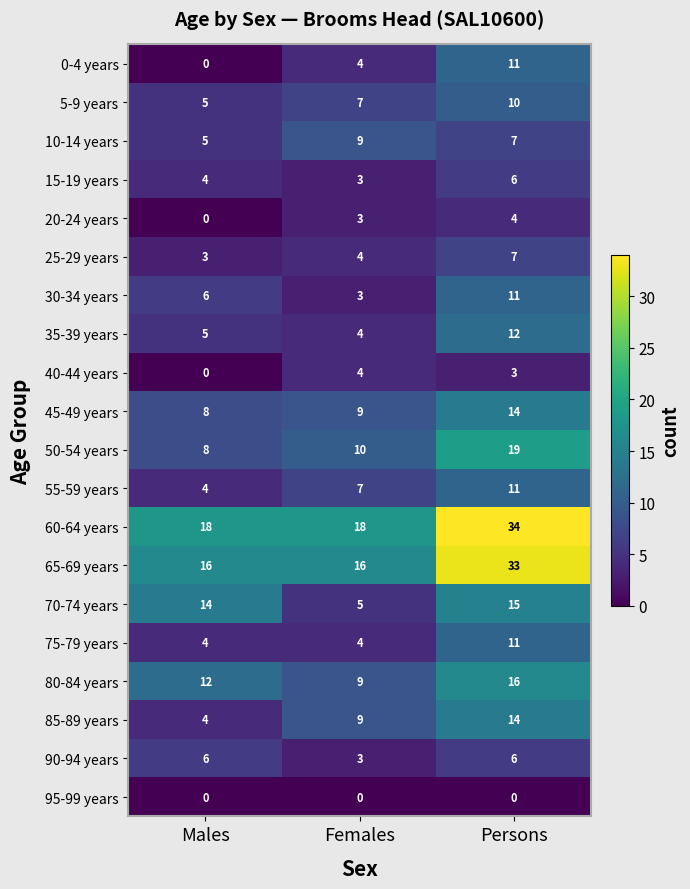

Which series has the largest total across all categories?

60-64 years